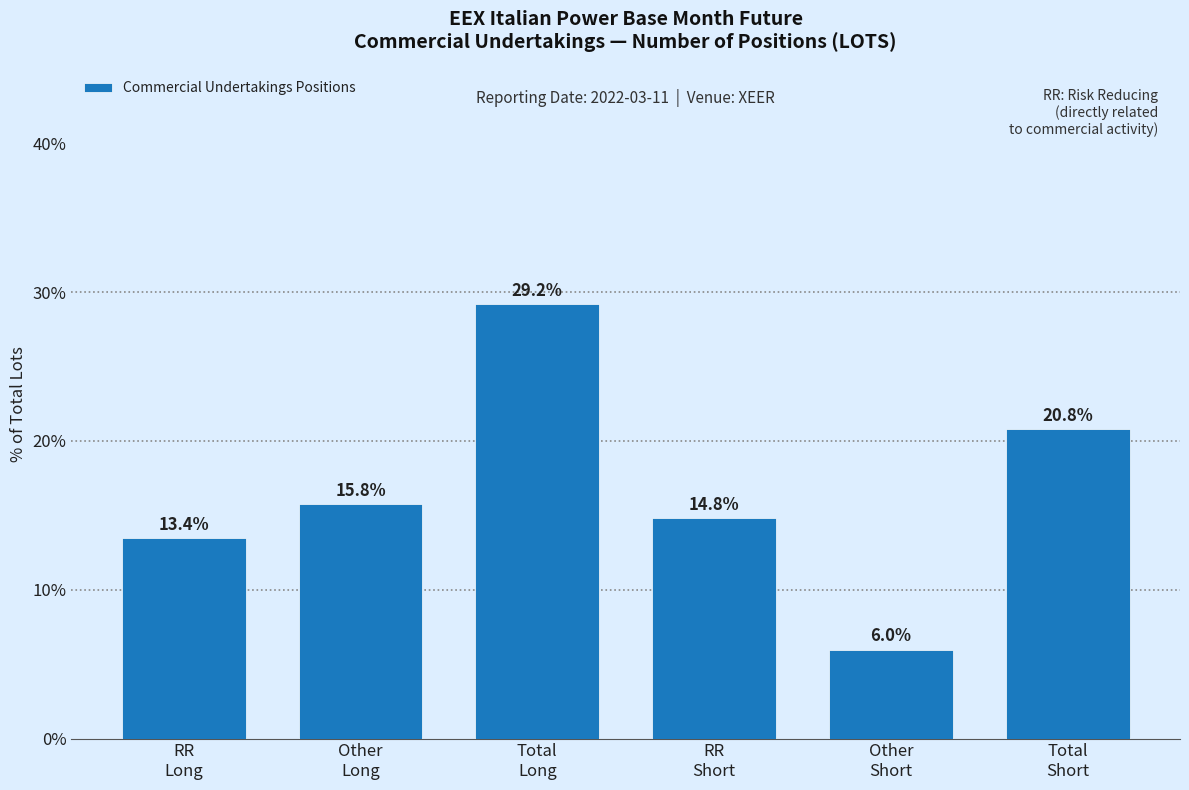

Reading right to left, extract all data points from this chart.

20.8	6.0	14.8	29.2	15.8	13.4